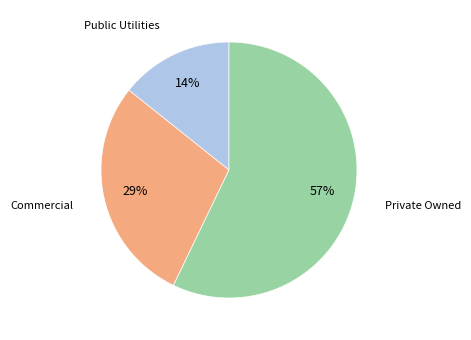

Which slice is the smallest?

Public Utilities